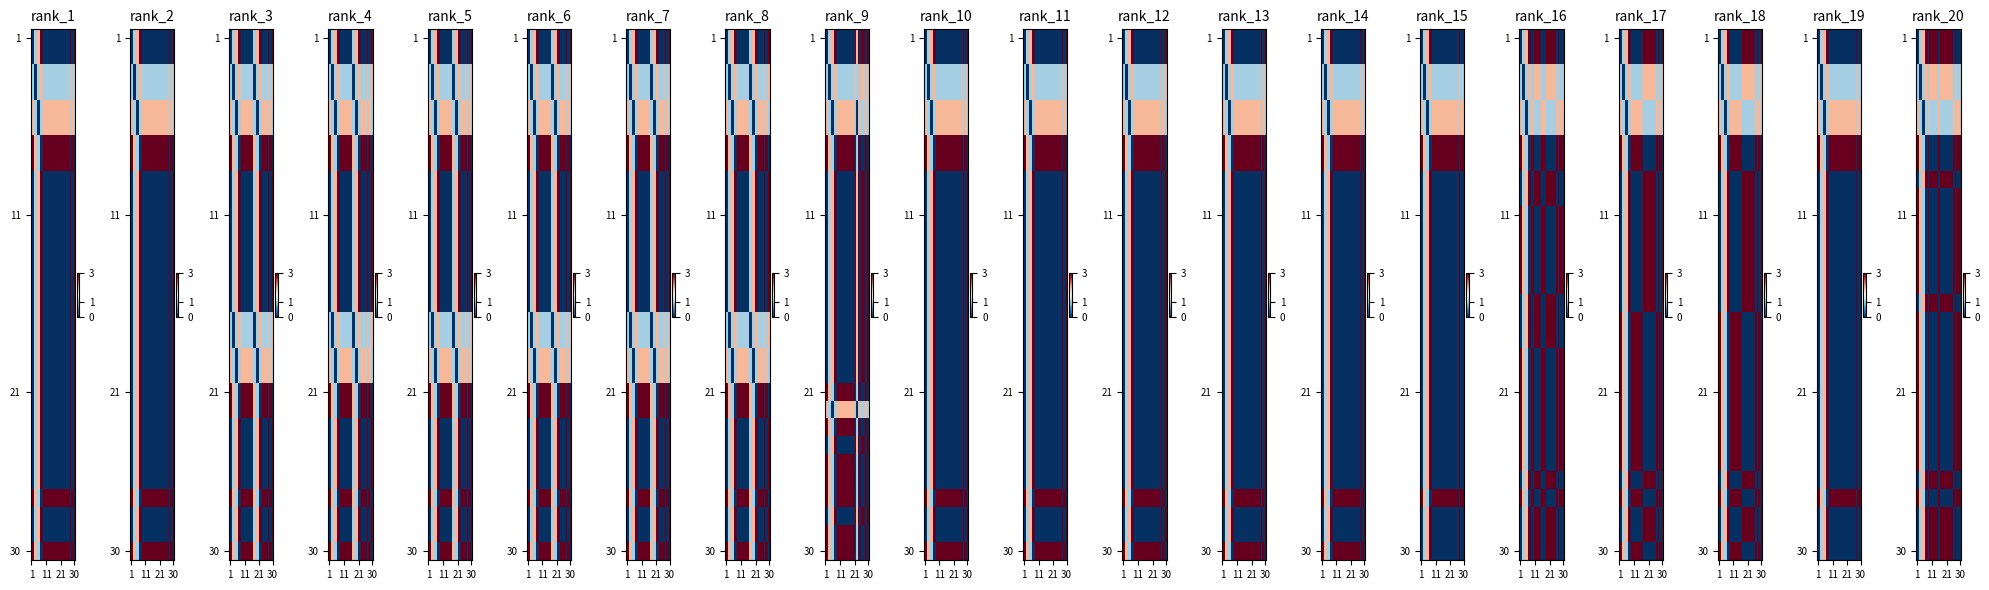

What is the spread (max minus min) of values at 24?

3